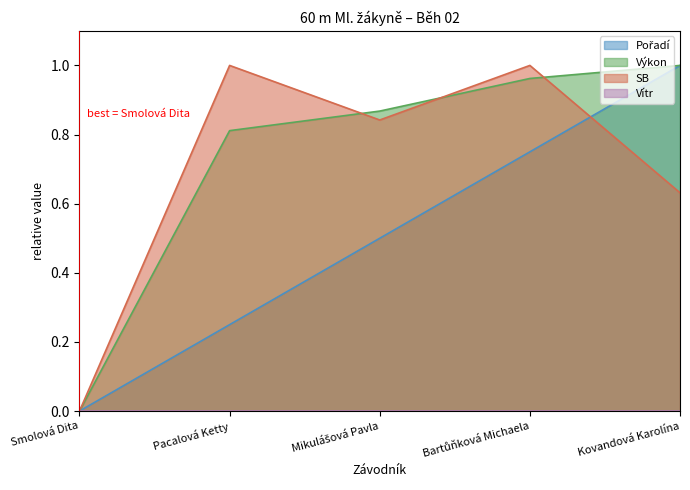

What is the maximum value for SB?

1.0